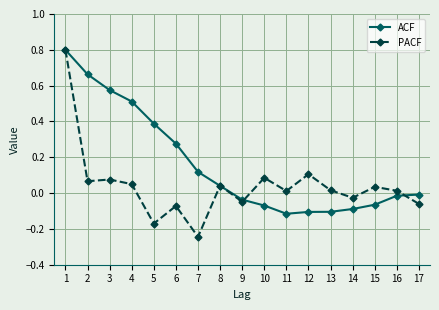

What is the value of the ACF point at the 4th from the left?

0.5